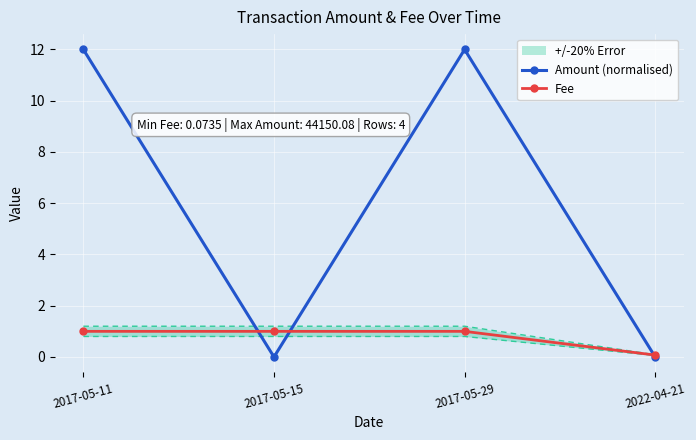

What value does the Fee series have at 2022-04-21?

0.1